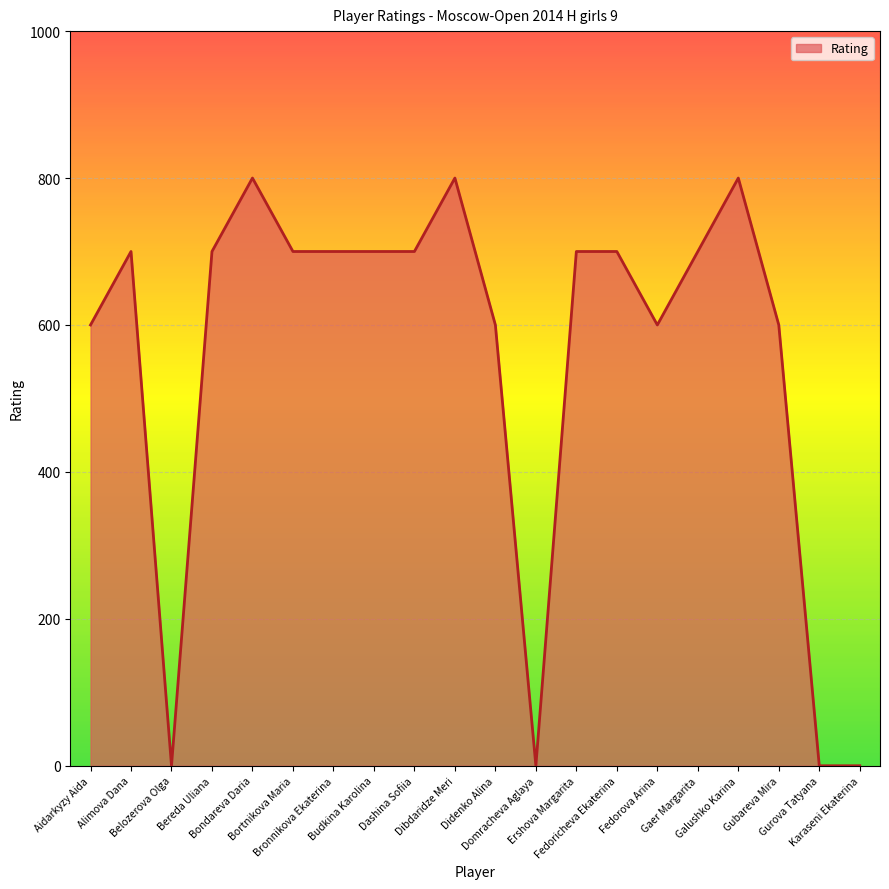

Is it true that the value at Aidarkyzy Aida is 600?

True